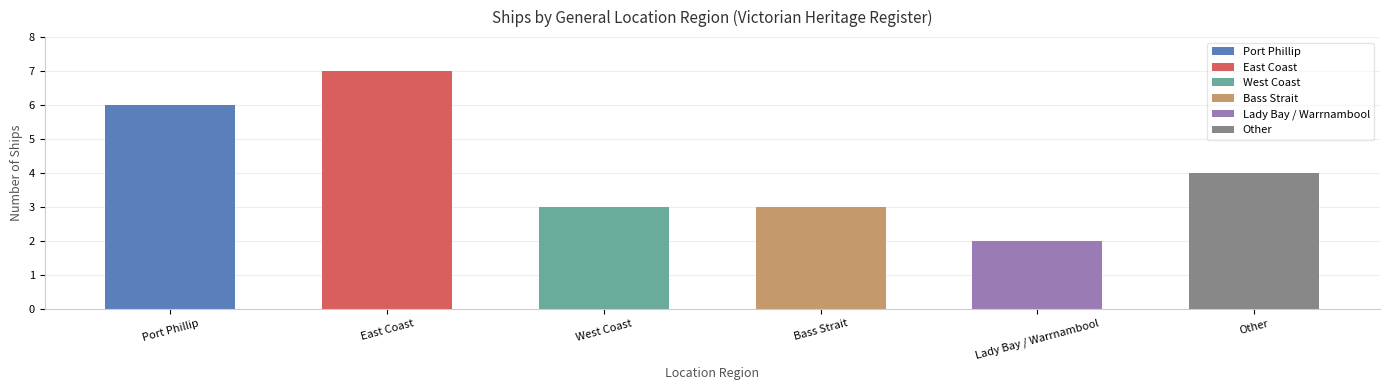

What is the value of the 3rd bar from the left?

3